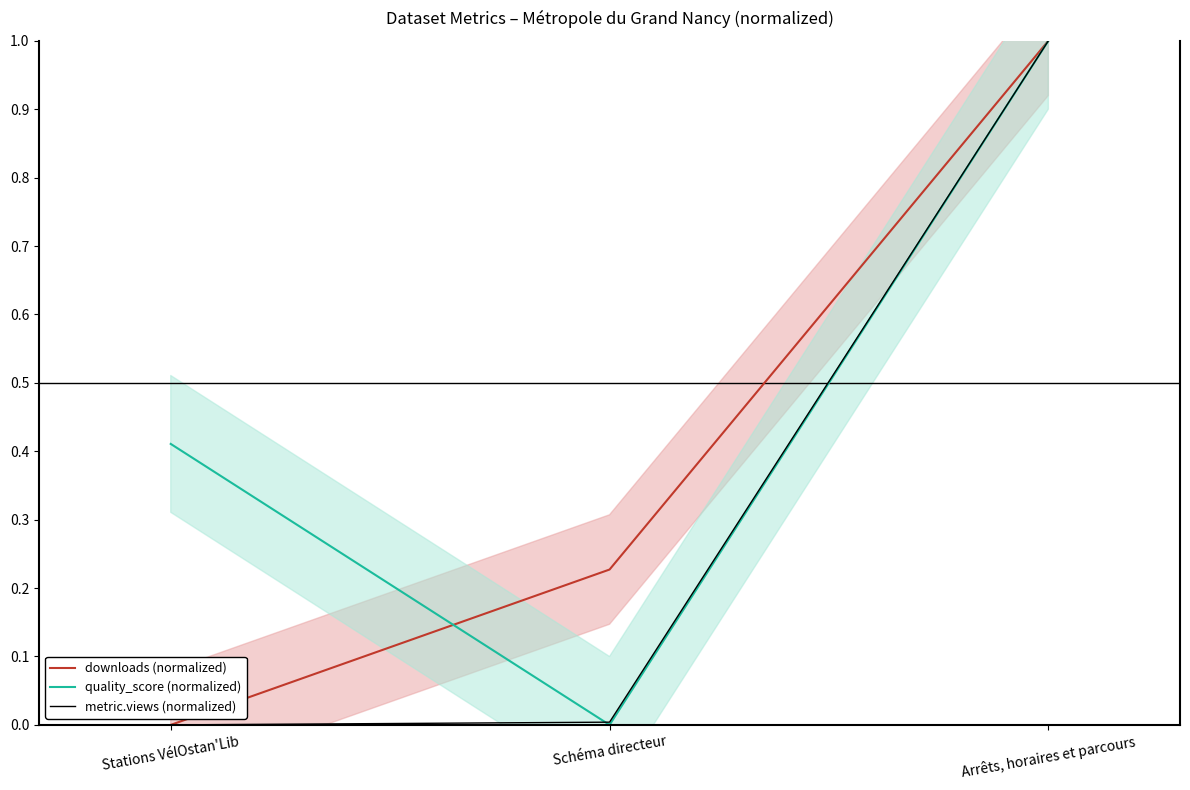

Which series has the largest total across all categories?

quality_score (normalized)